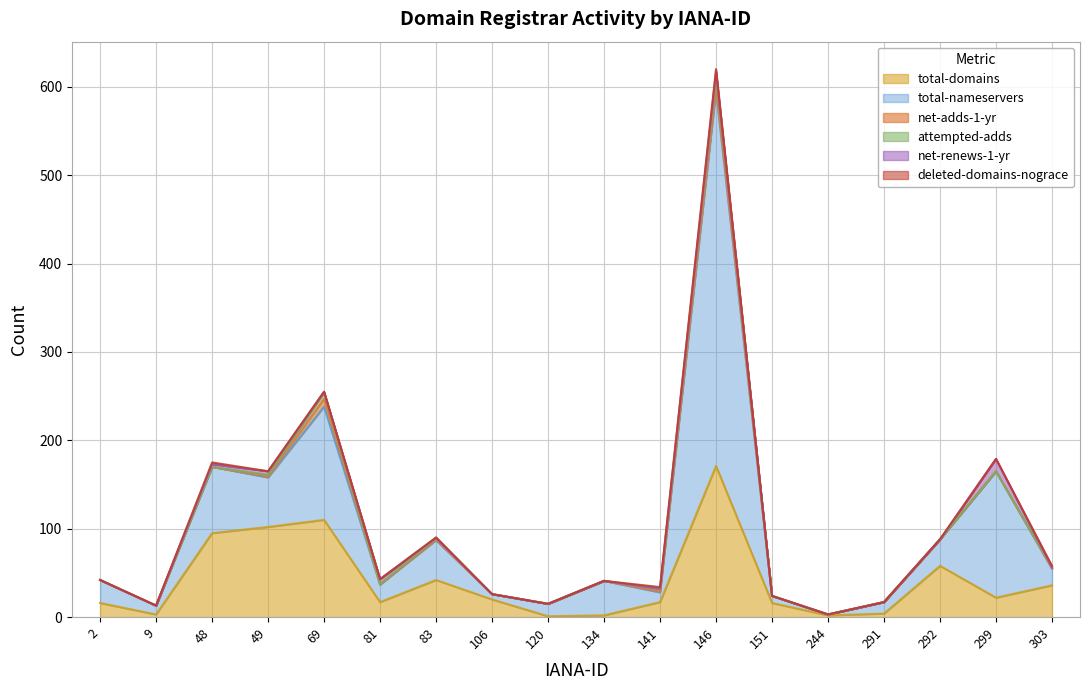

True or false: net-renews-1-yr and net-adds-1-yr intersect in this chart.

True